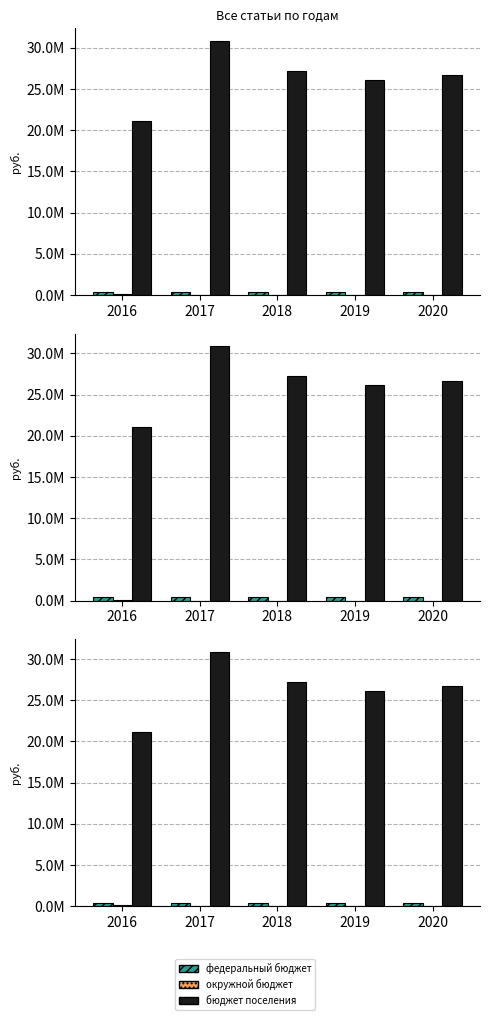

Which category has the lowest value in the бюджет поселения series?

2016